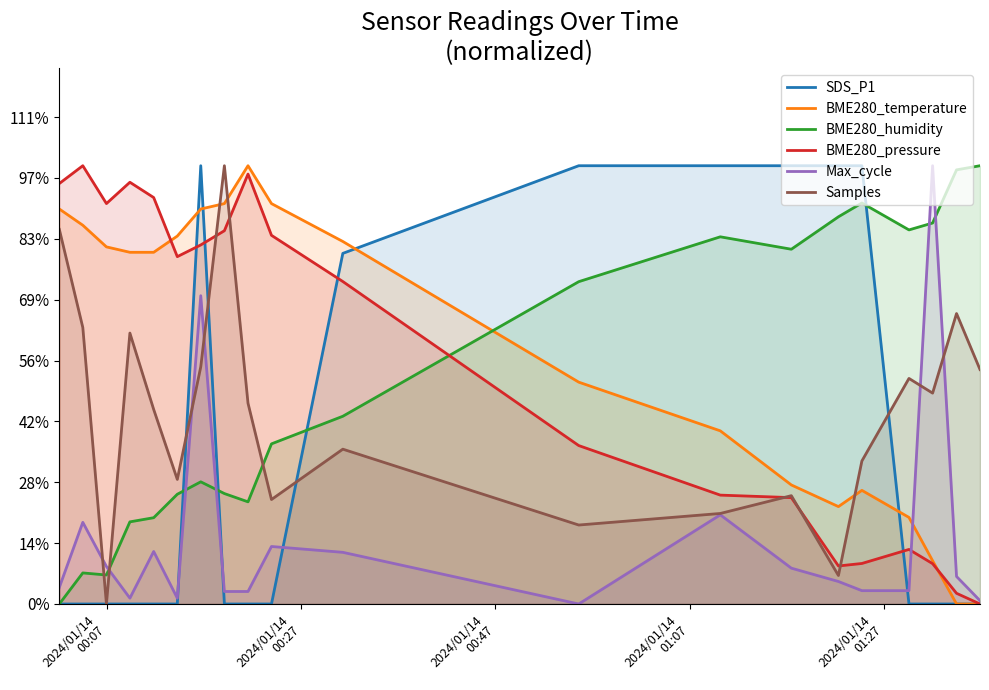

What are all the series names shown in the legend?

SDS_P1, BME280_temperature, BME280_humidity, BME280_pressure, Max_cycle, Samples